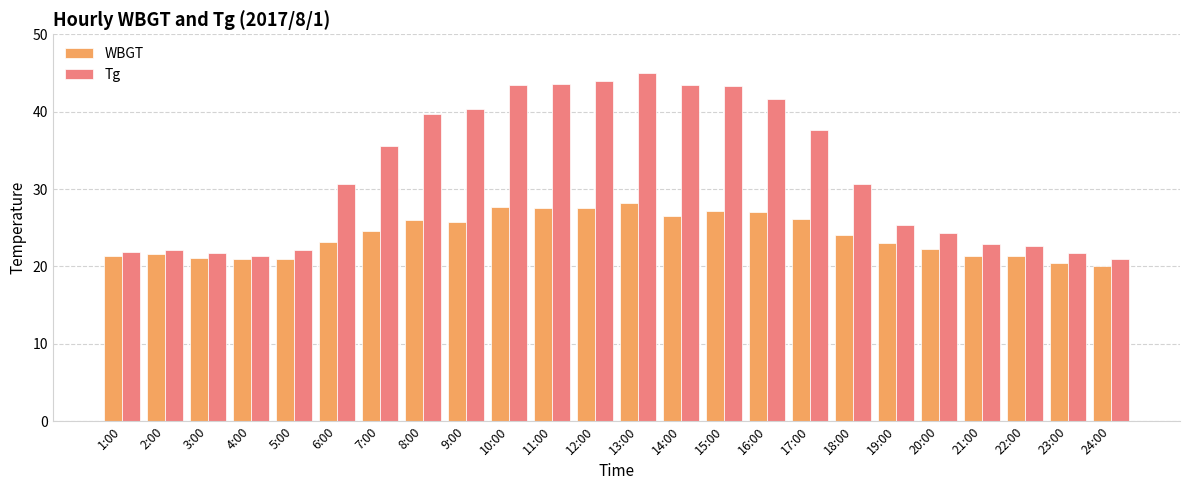

Which series changed the most between 5:00 and 17:00?

Tg